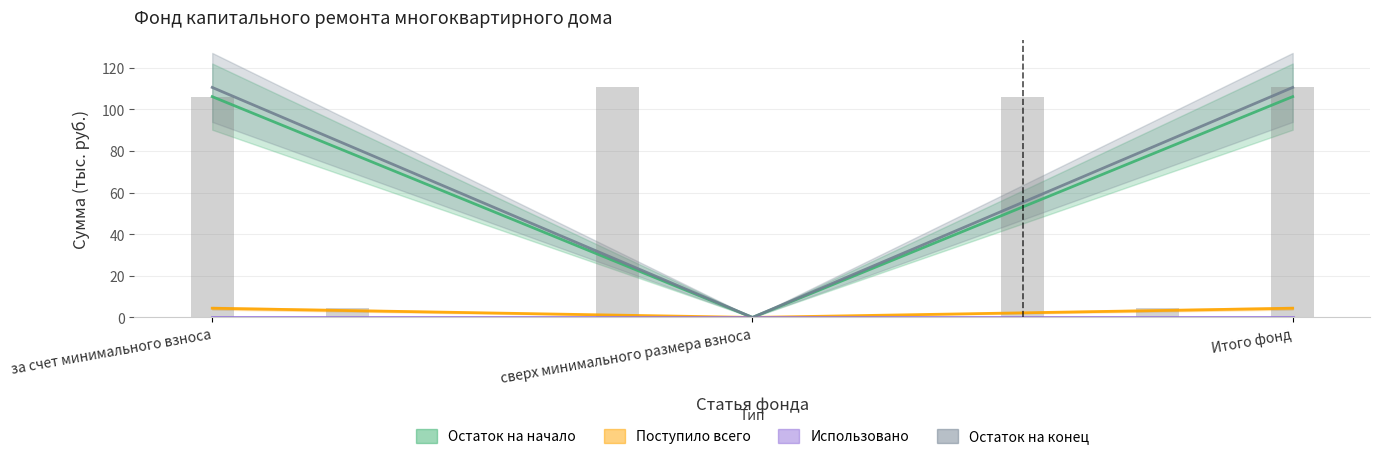

How many data points in Остаток на начало are above 106?

2